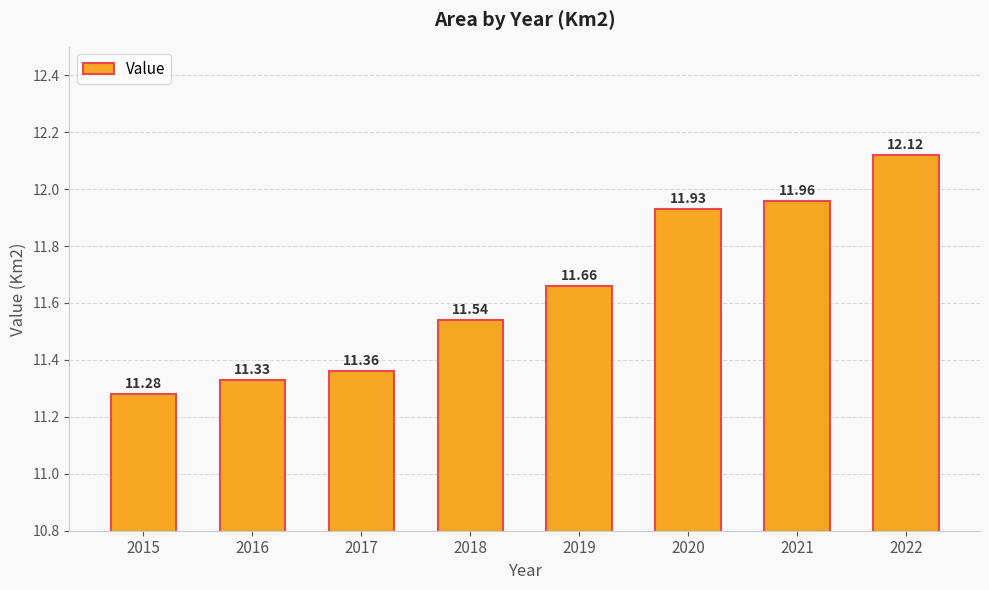

Reading left to right, what are all the values shown in this chart?

11.3	11.3	11.4	11.5	11.7	11.9	12.0	12.1